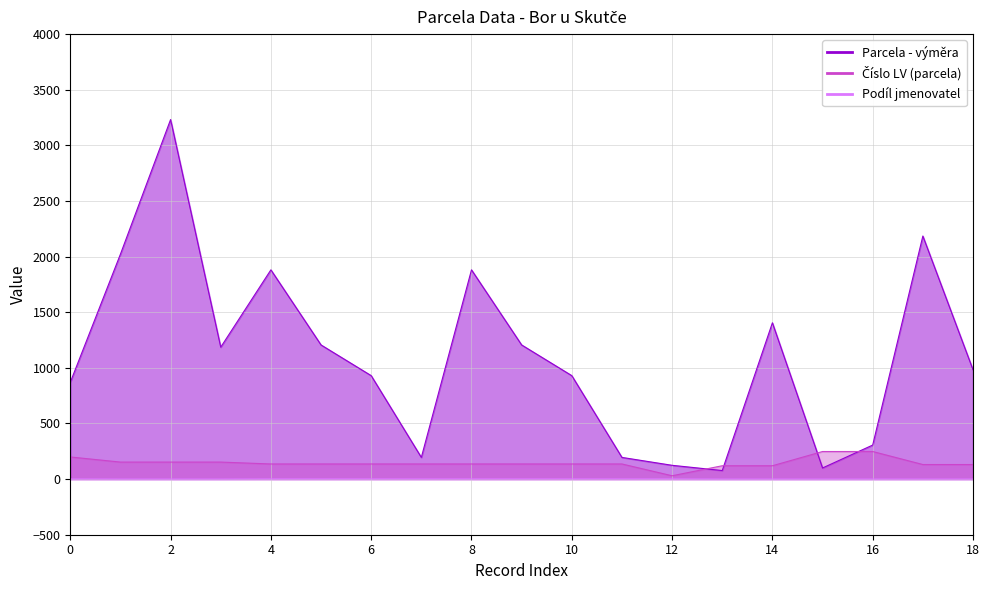

True or false: Podíl jmenovatel has more than 1 interior local peaks.

False